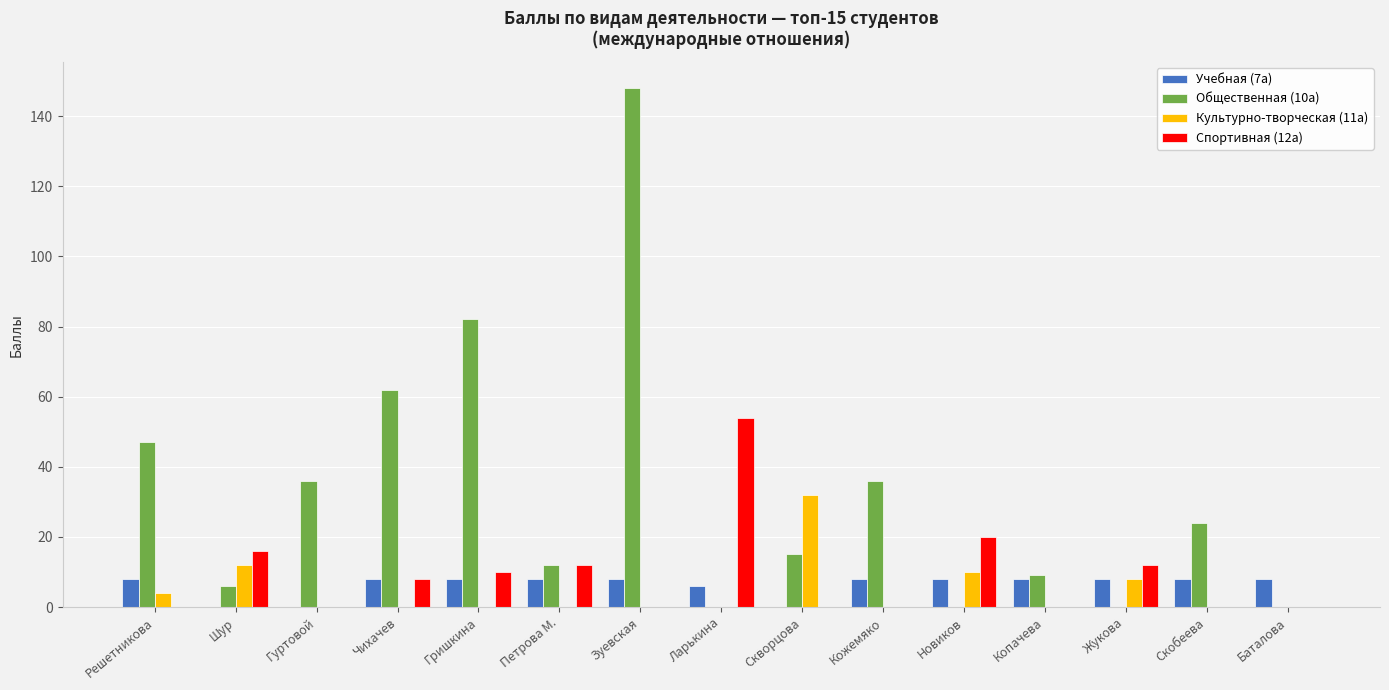

What is the total value across all series at Скворцова?

47